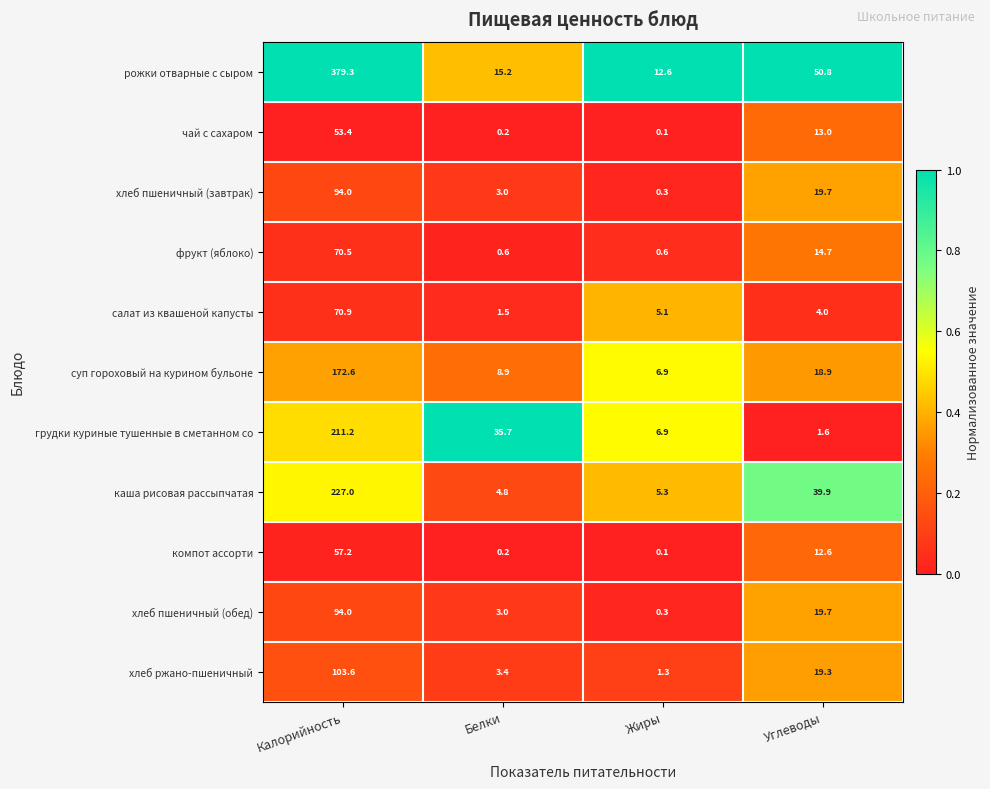

List the labels in order of каша рисовая рассыпчатая value, largest first.

Калорийность, Углеводы, Жиры, Белки